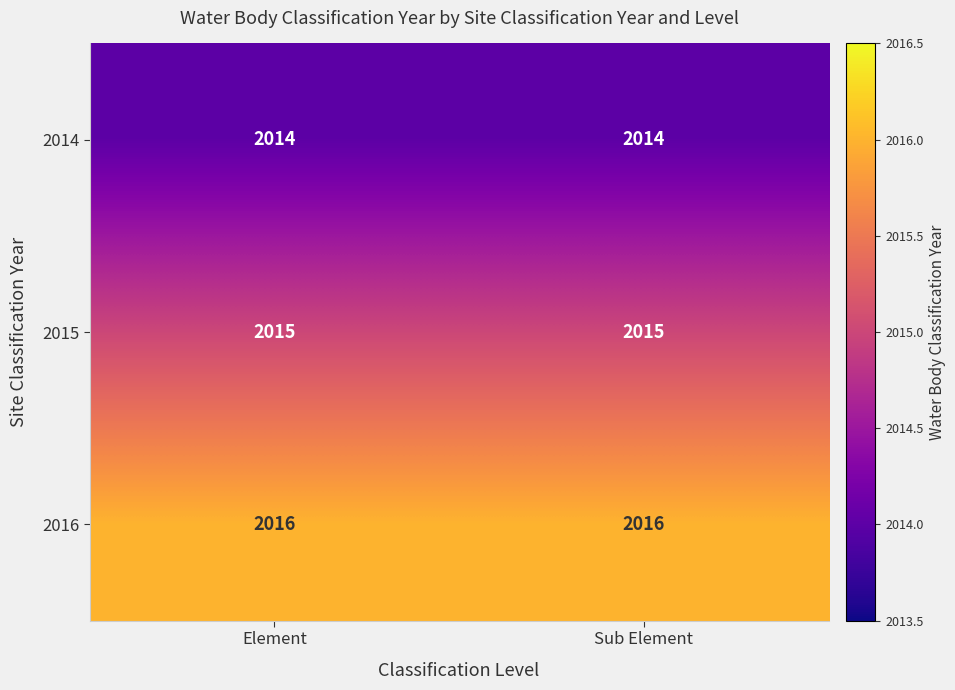

What is the sum of the 2016 values at Element and Sub Element?

4032